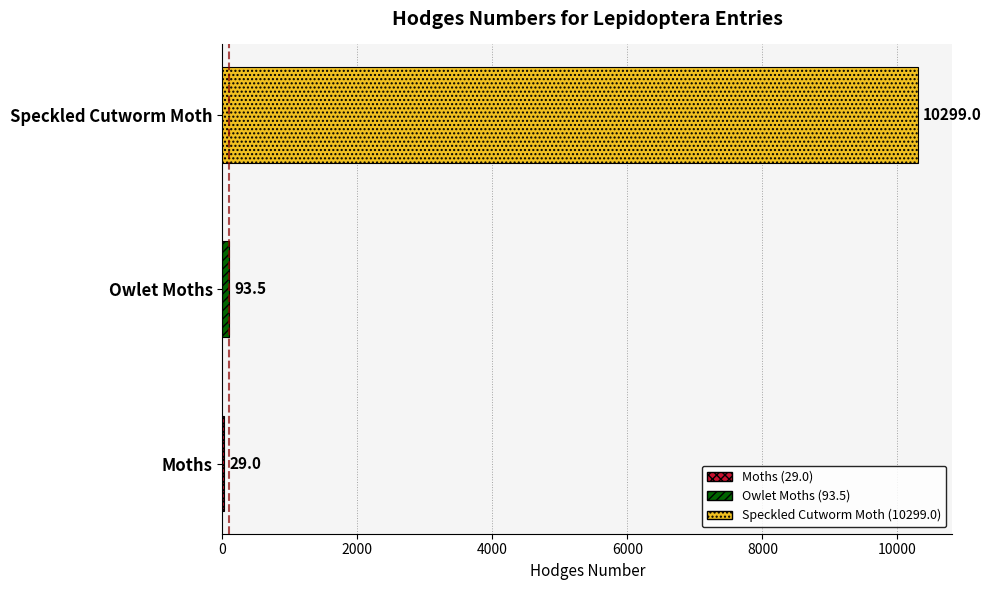

What value does the data have at Owlet Moths?

93.5